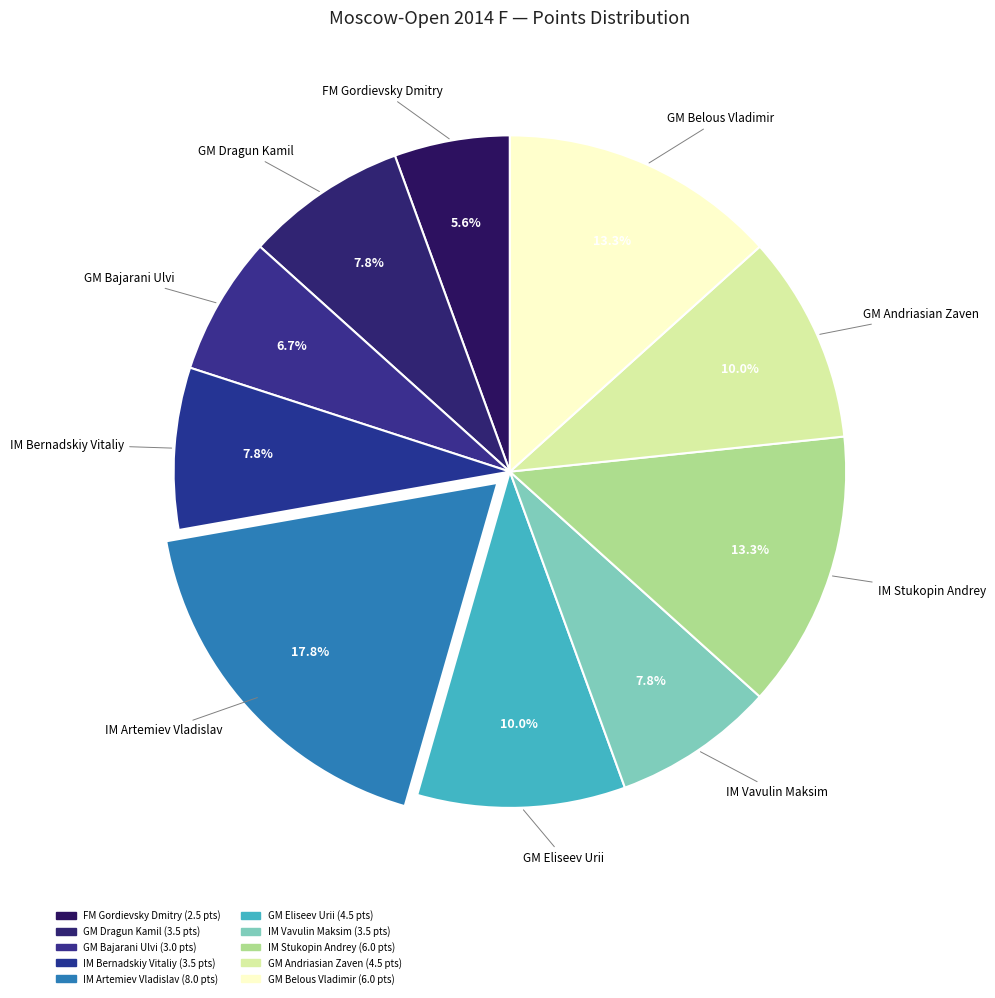

How many slices are in this pie chart?

10